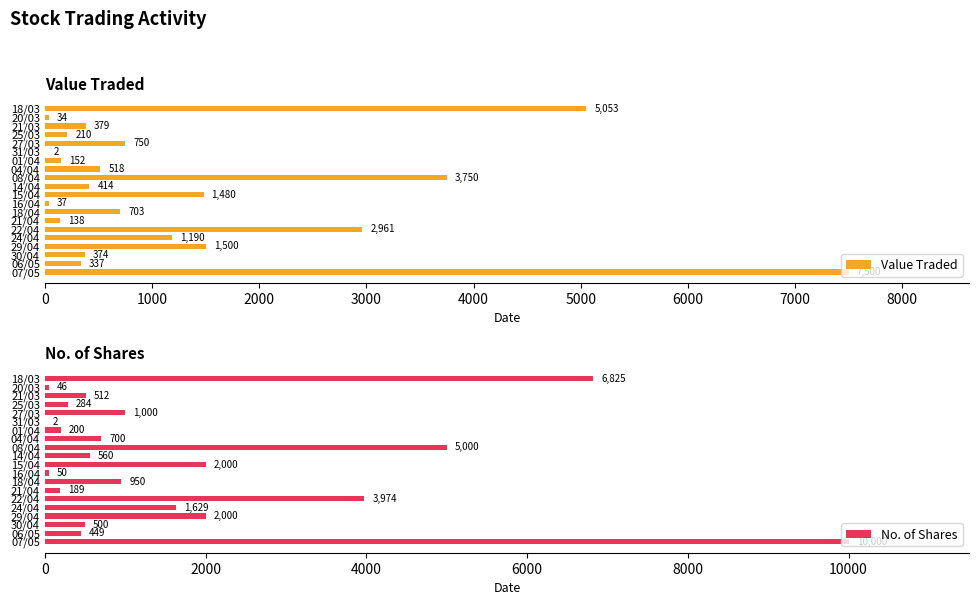

What is the approximate value of Value Traded at 14/04, to the nearest 10?

410